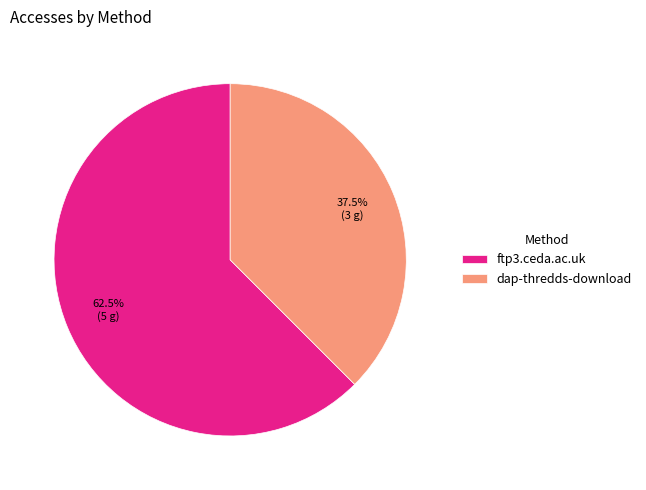

Rank the categories by value from lowest to highest.

dap-thredds-download, ftp3.ceda.ac.uk